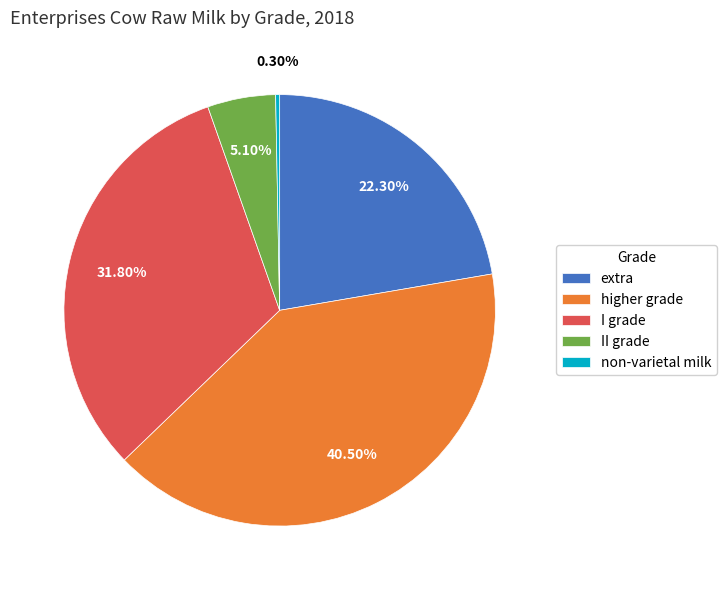

Between II grade and higher grade, which is larger?

higher grade